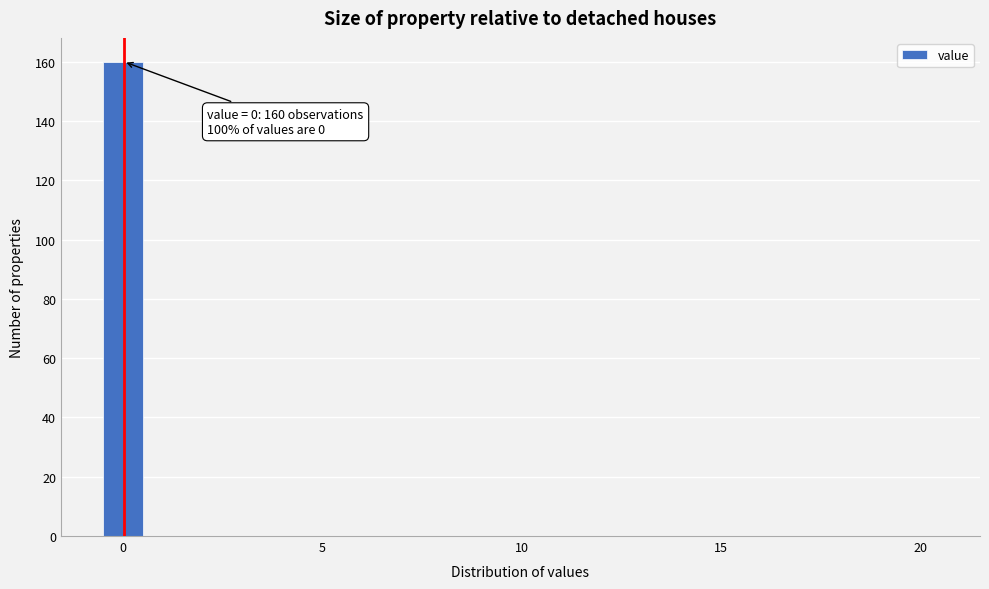

Around what value on the x-axis is the tallest bar? Give the approximate position of its centre, as read against the axis.

0.0